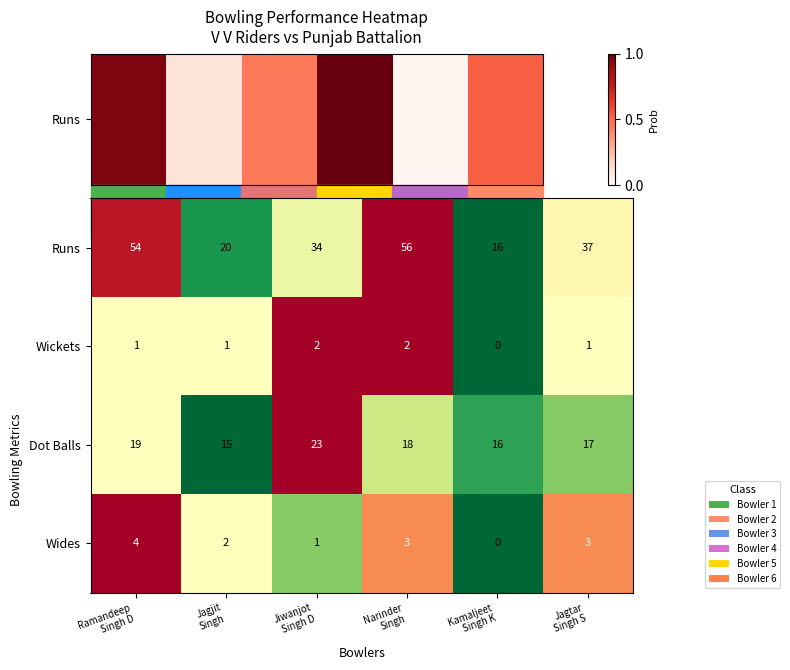

Which series has the largest range (max minus min)?

Runs